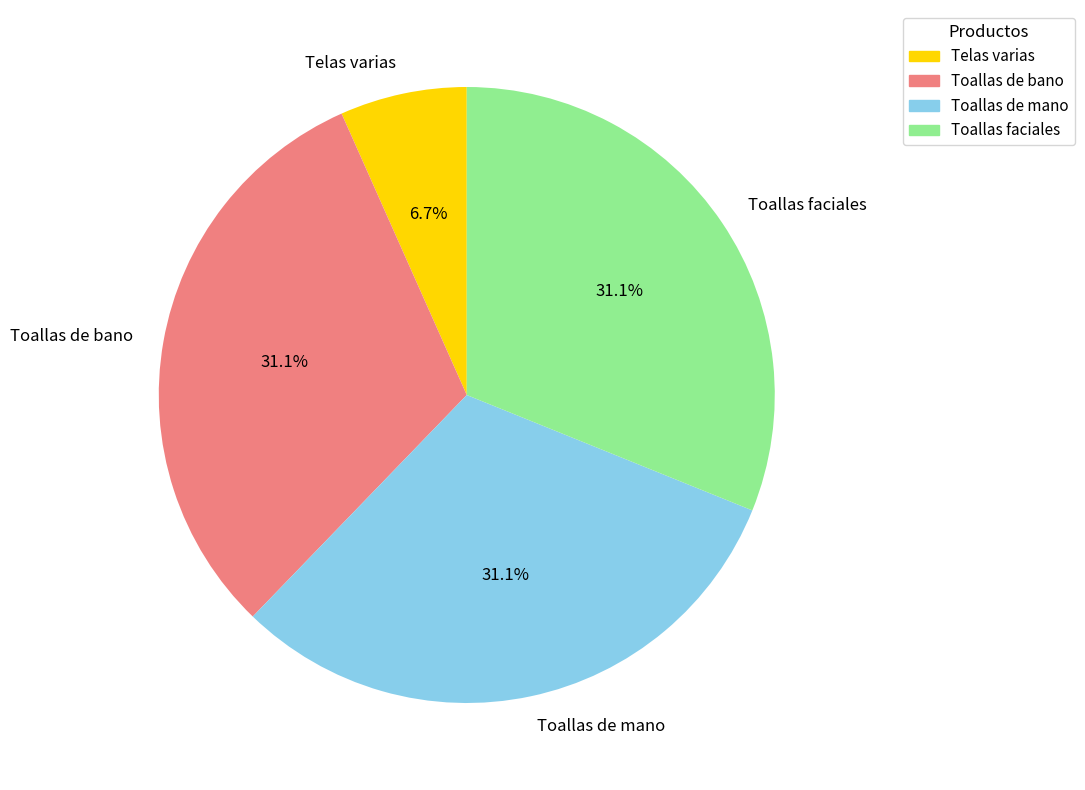

Does Toallas de bano represent more than half of the total?

No